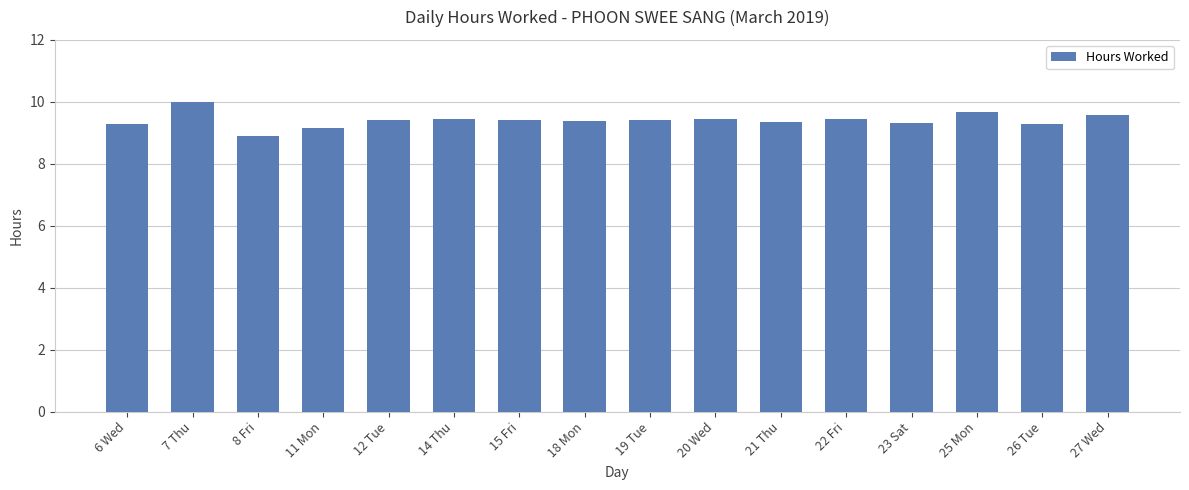

What is the average value?

9.4